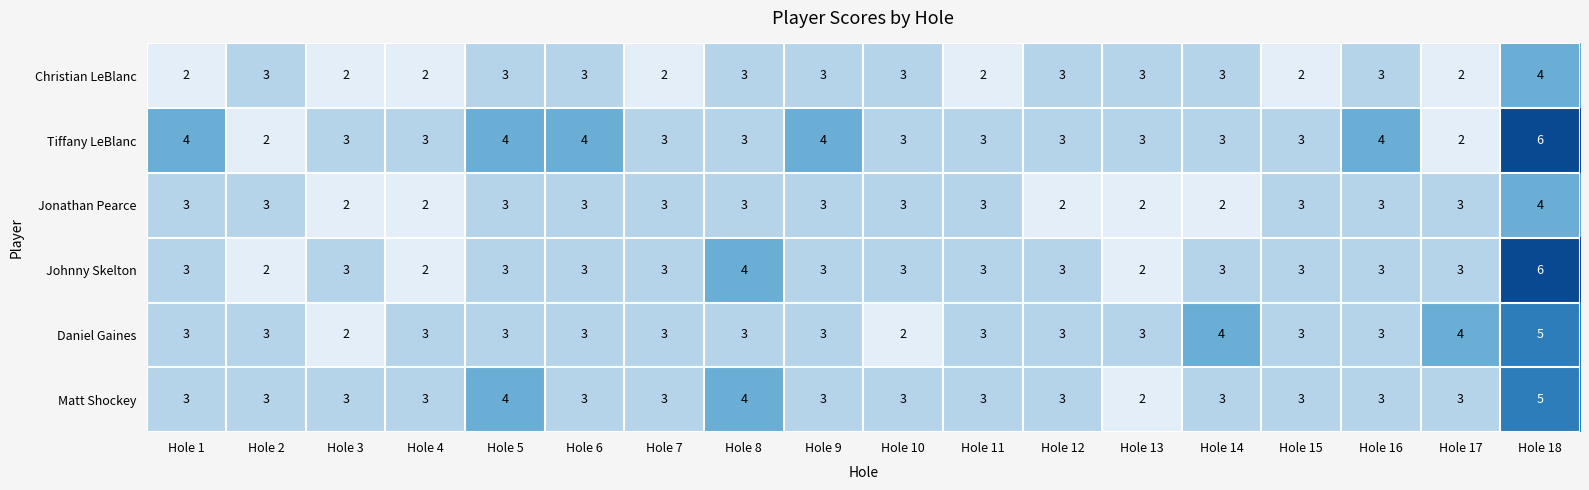

How many Jonathan Pearce values are between 2 and 3?

17